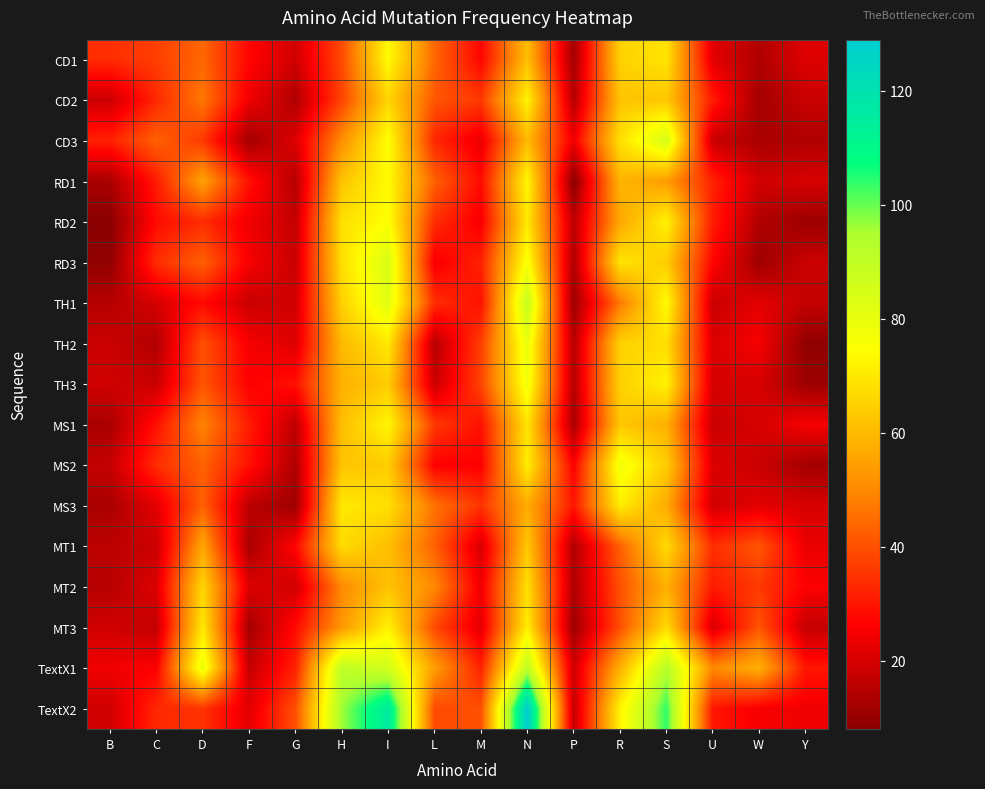

Rank the series by their maximum value, from highest to lowest.

TextX2, TextX1, TH1, CD3, RD3, TH2, TH3, MS2, RD2, CD1, RD1, MS1, CD2, MT3, MS3, MT2, MT1